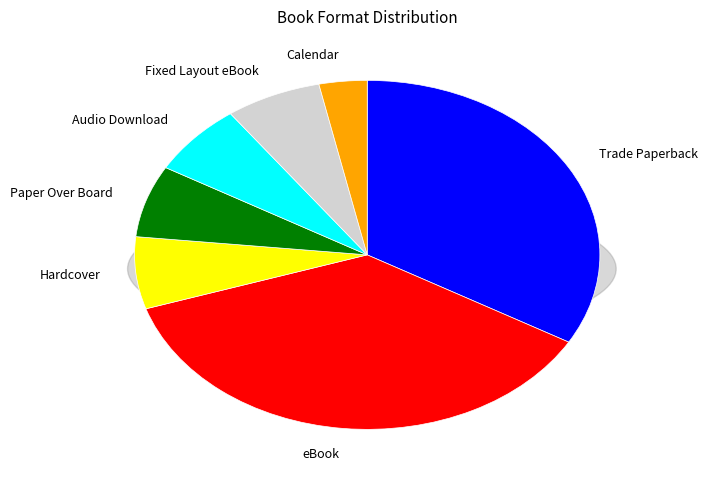

Approximately how many times larger is the value at Trade Paperback compared to Fixed Layout eBook?

5.0